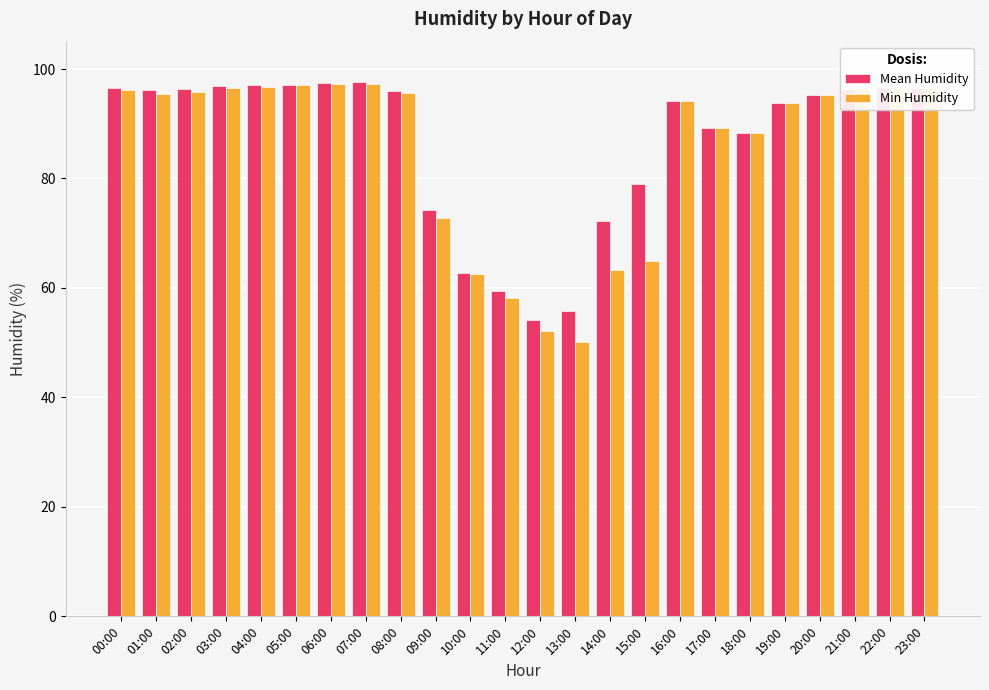

How many data points does each series have?

24